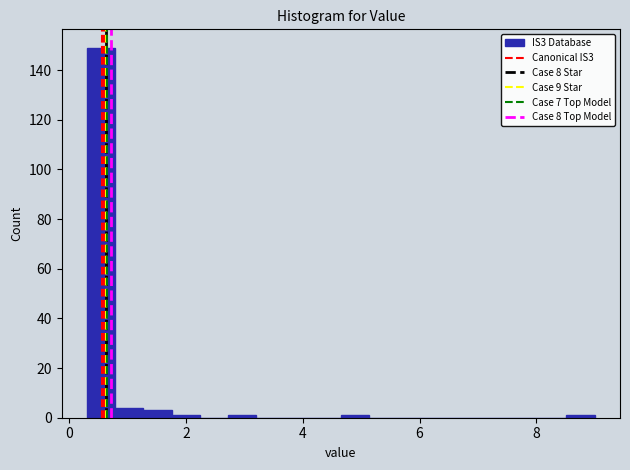

Around what value on the x-axis is the tallest bar? Give the approximate position of its centre, as read against the axis.

0.6